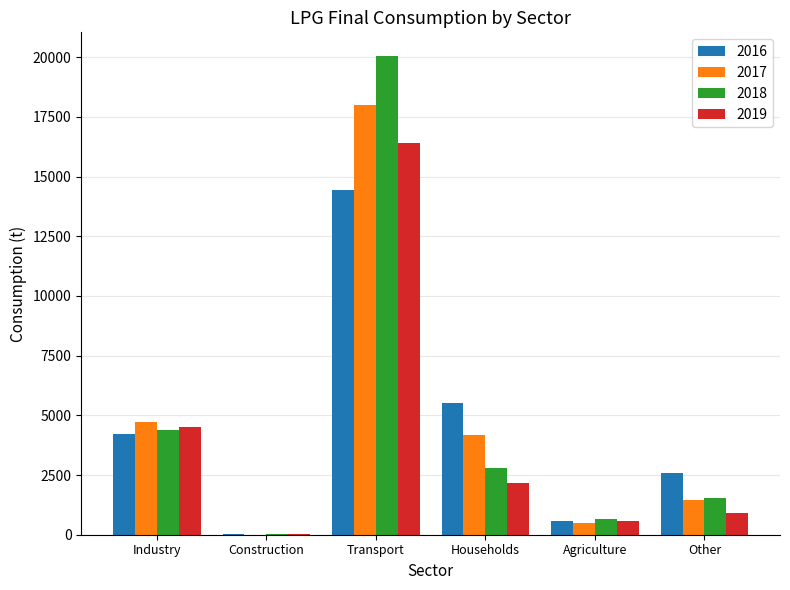

Which category has the highest value in the 2017 series?

Transport